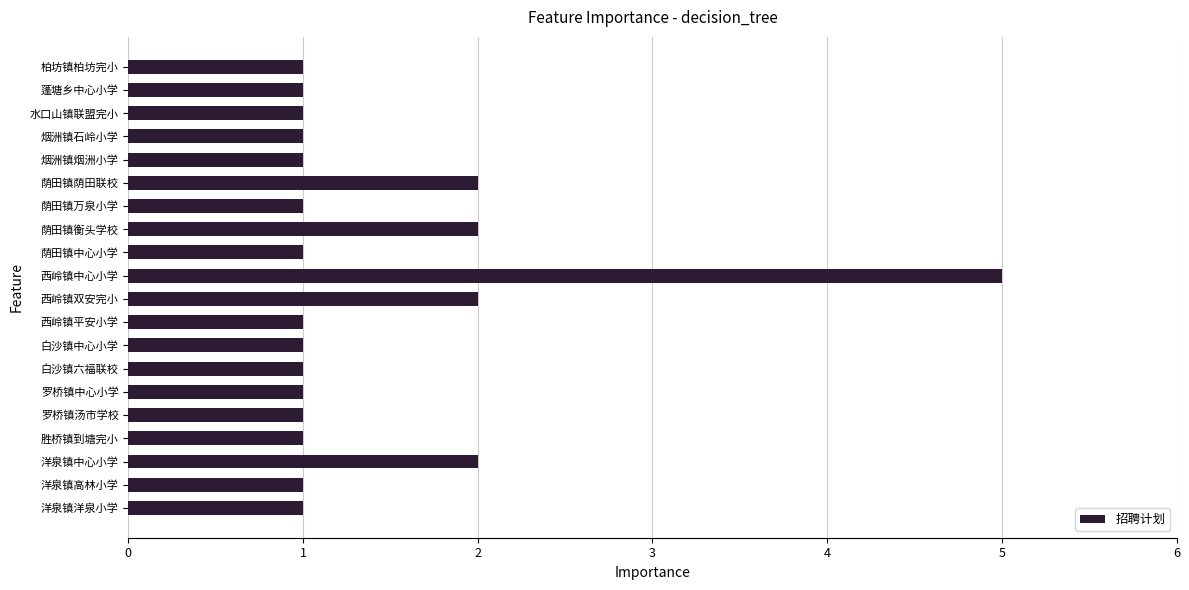

Reading top to bottom, transcribe all the data shown in this chart.

1	1	1	1	1	2	1	2	1	5	2	1	1	1	1	1	1	2	1	1